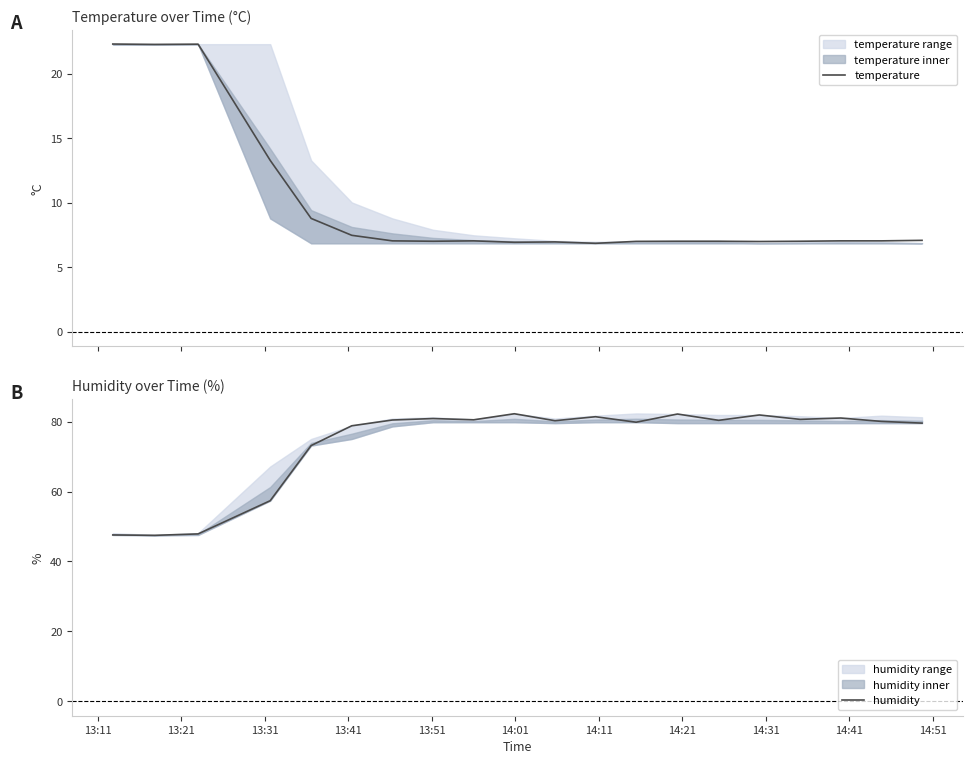

What is the minimum value for temperature?

6.9